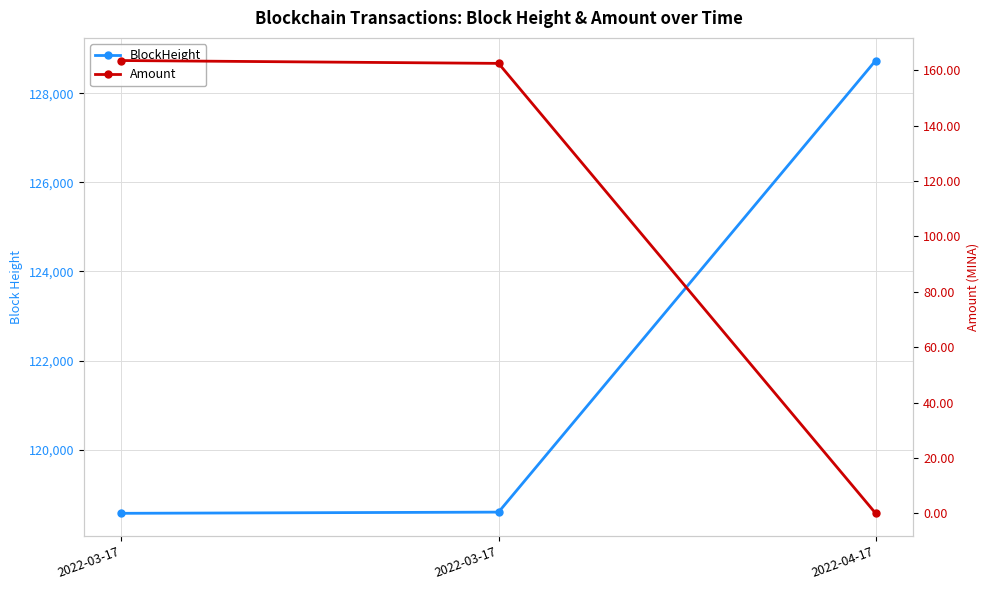

What is the sum of the BlockHeight values at 2022-03-17 and 2022-04-17?

247305.0